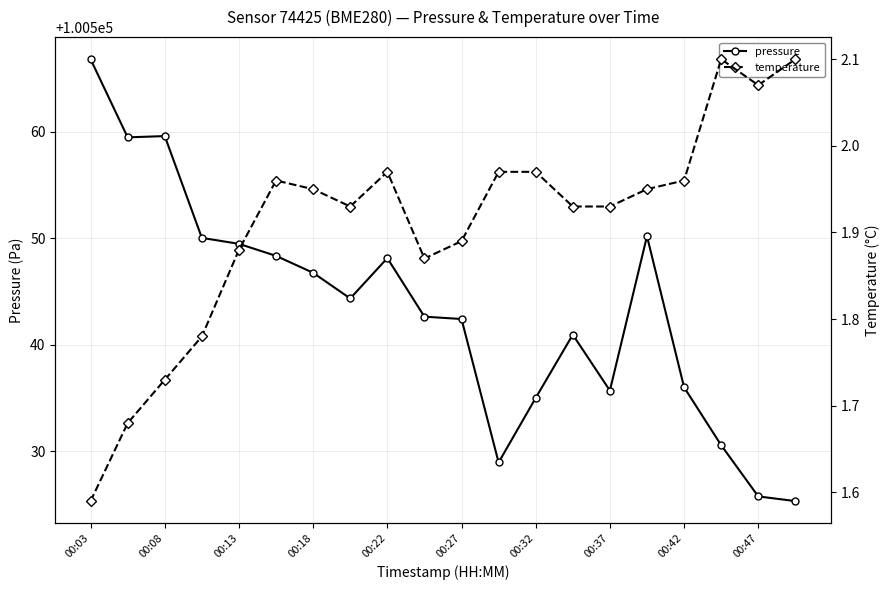

What is the highest value of the pressure series?

100566.8